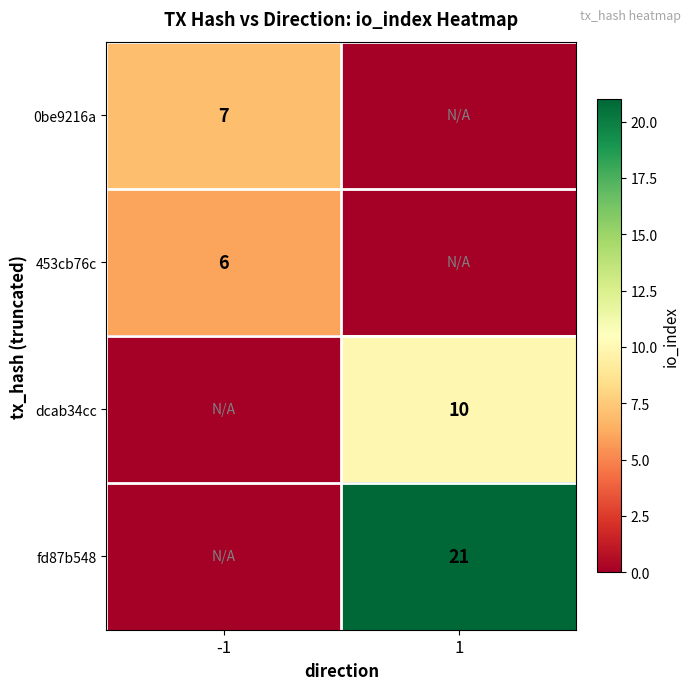

True or false: dcab34cc has a value of 10 at 1.

True